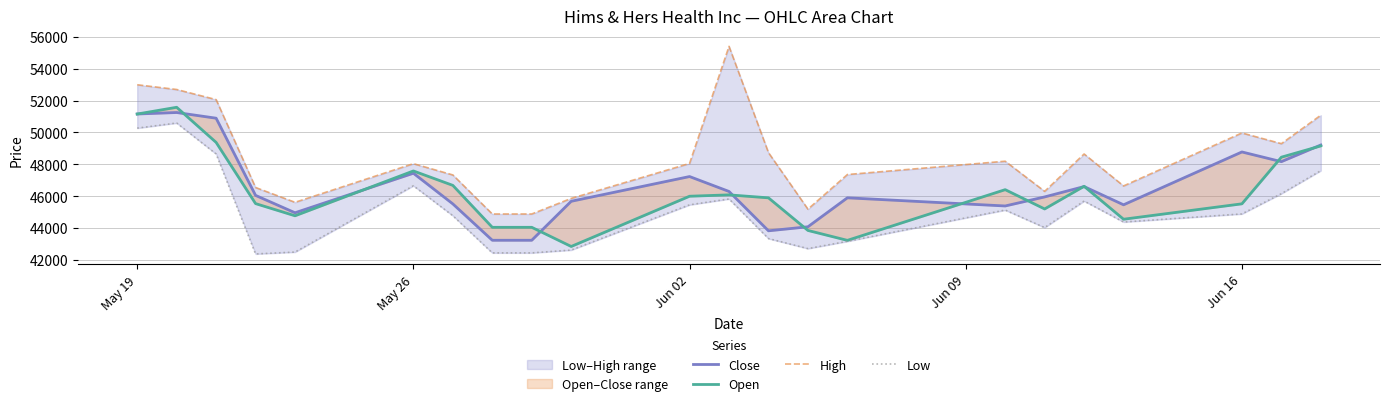

Reading left to right, what are all the values shown in this chart?

Close: 51162	51255	50898	46047	44955	47440	45512	43227	43227	45677	47231	46294	43821	44074	45895	45382	45951	46602	45456	48777	48167	49215
Open: 51160	51584	49377	45531	44765	47583	46676	44041	44041	42837	45994	46080	45893	43844	43221	46407	45195	46619	44549	45517	48448	49157
High: 52999	52702	52066	46543	45612	48041	47332	44878	44878	45858	48055	55413	48734	45182	47358	48195	46301	48649	46641	49971	49298	51087
Low: 50274	50596	48652	42368	42486	46652	44770	42434	42434	42612	45454	45823	43334	42704	43161	45126	44024	45692	44373	44883	46156	47603